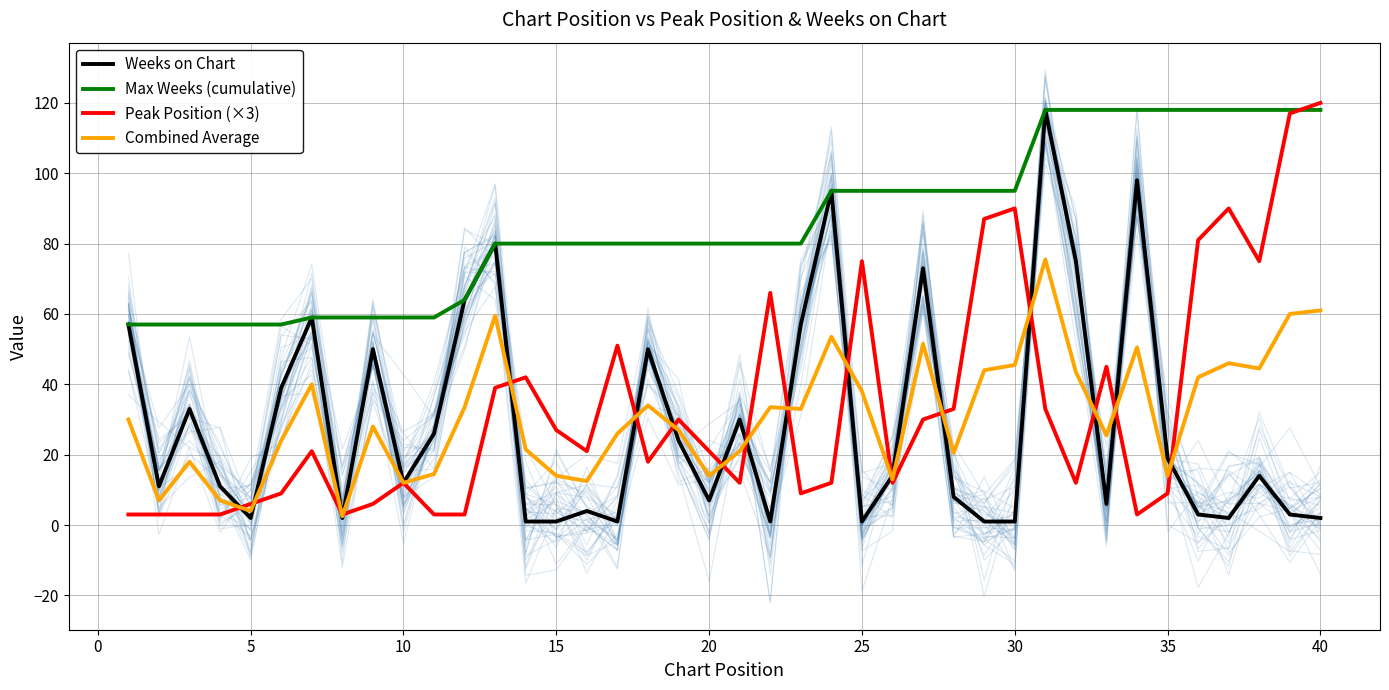

How many interior local valleys does the Peak Position (×3) series have?

9